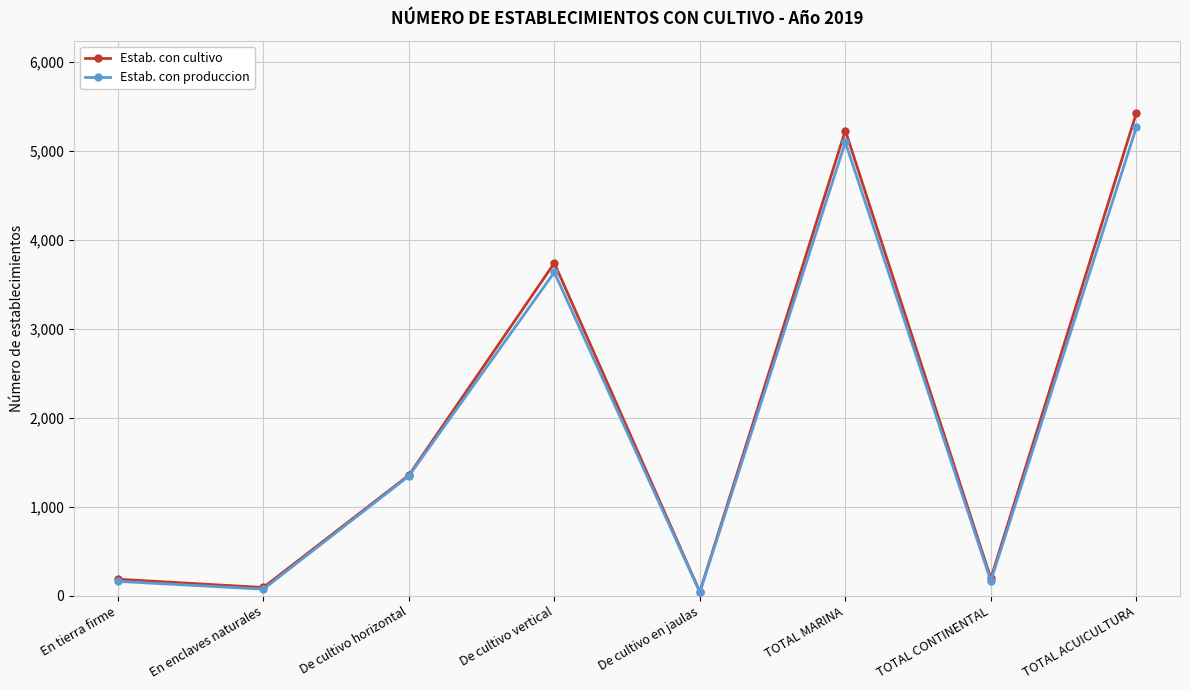

What is the sum of the Estab. con produccion values at De cultivo horizontal and En tierra firme?

1510